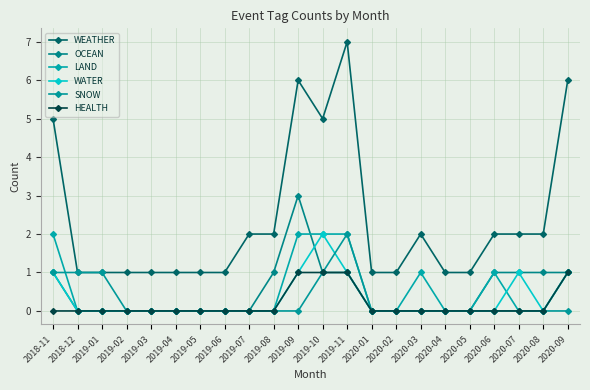

What is the label of the 12th point from the right?

2019-09